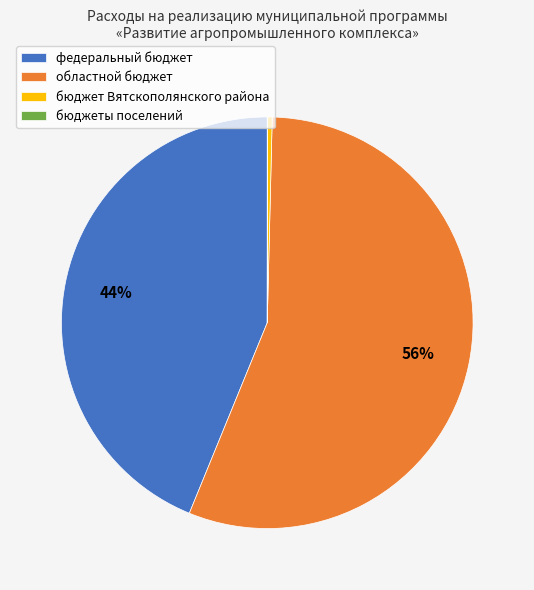

Between федеральный бюджет and областной бюджет, which is larger?

областной бюджет